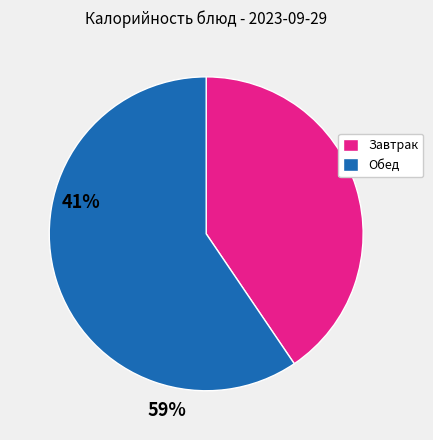

Is there a majority slice in this chart?

Yes